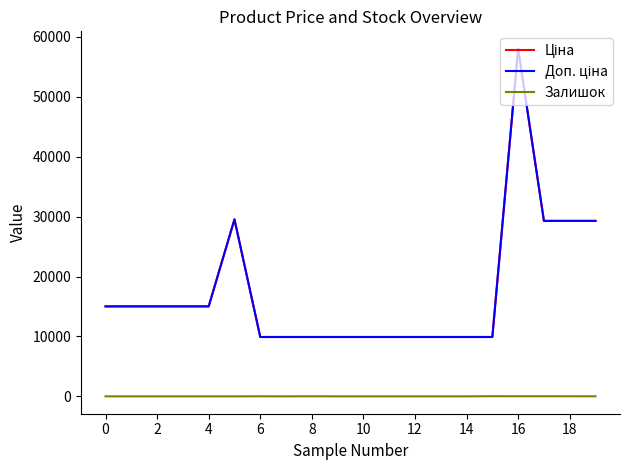

Reading left to right, list all the values displayed in this chart.

Ціна: 15019.2	15019.2	15019.2	15019.2	15019.2	29548.9	9908.5	9908.5	9908.5	9908.5	9908.5	9908.5	9908.5	9908.5	9908.5	9908.5	58037.0	29294.9	29294.9	29294.9
Доп. ціна: 15019.2	15019.2	15019.2	15019.2	15019.2	29548.9	9908.5	9908.5	9908.5	9908.5	9908.5	9908.5	9908.5	9908.5	9908.5	9908.5	58037.0	29294.9	29294.9	29294.9
Залишок: 0.0	0.0	0.0	0.0	0.0	0.0	5.0	0.0	7.0	0.0	0.0	0.0	0.0	0.0	0.0	20.0	13.0	12.0	11.0	8.0